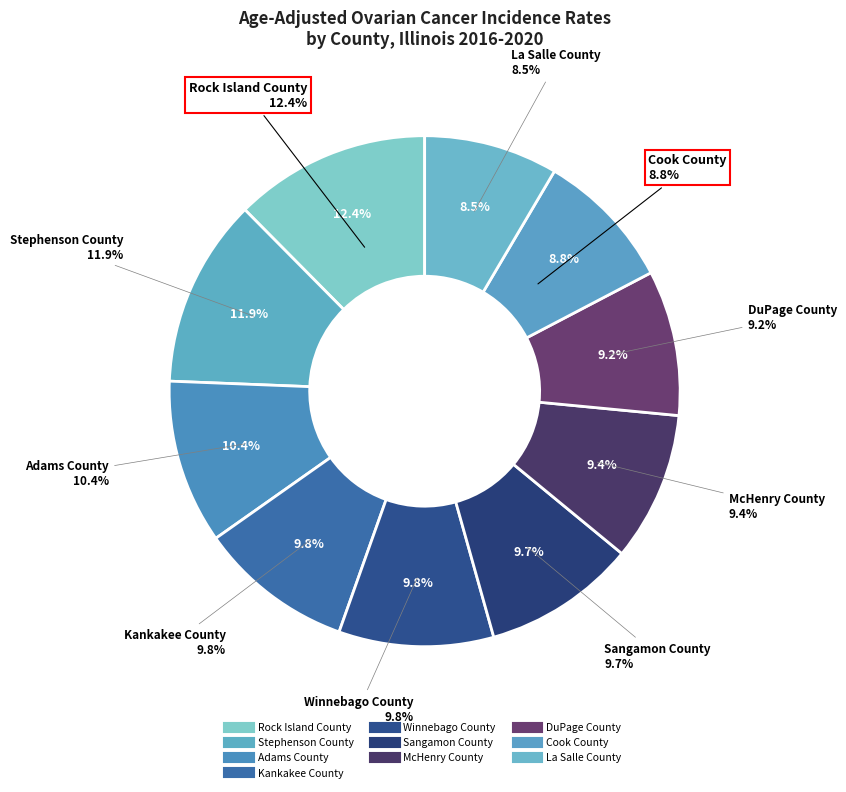

How many segments does this pie chart have?

10